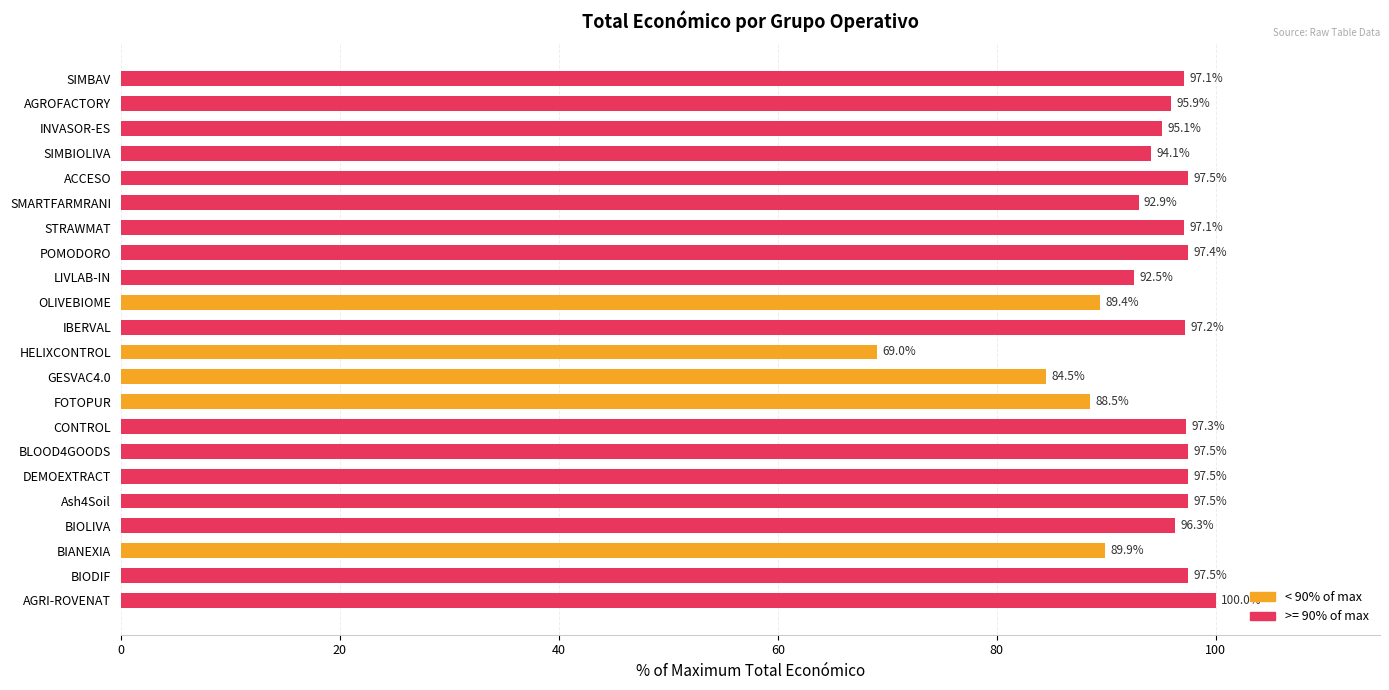

Count the number of values greater than 97.

11